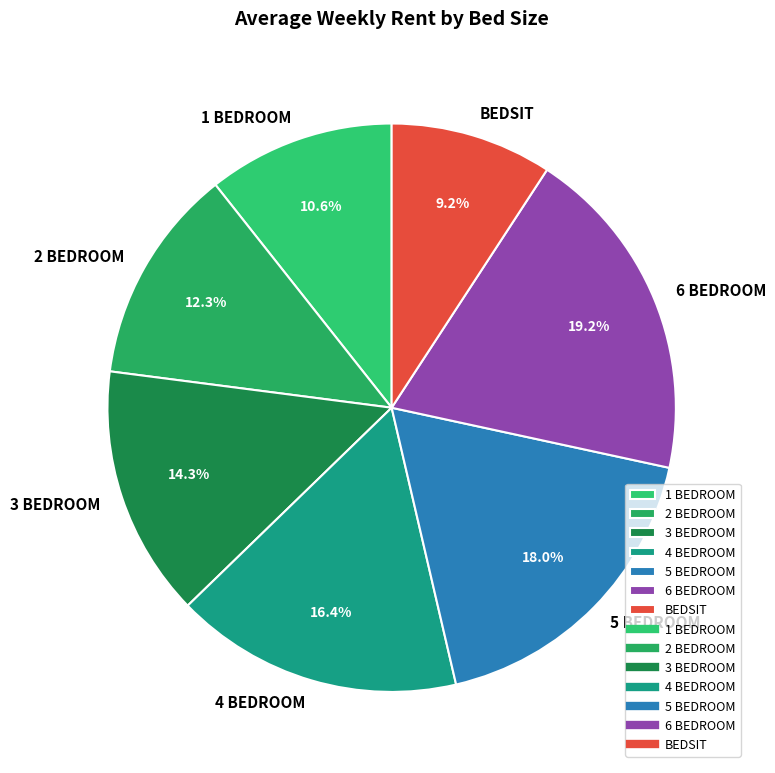

Which has a higher value, 6 BEDROOM or 5 BEDROOM?

6 BEDROOM